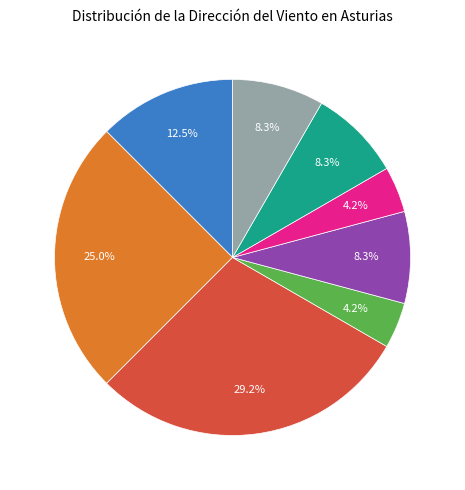

Does any single category account for the majority?

No